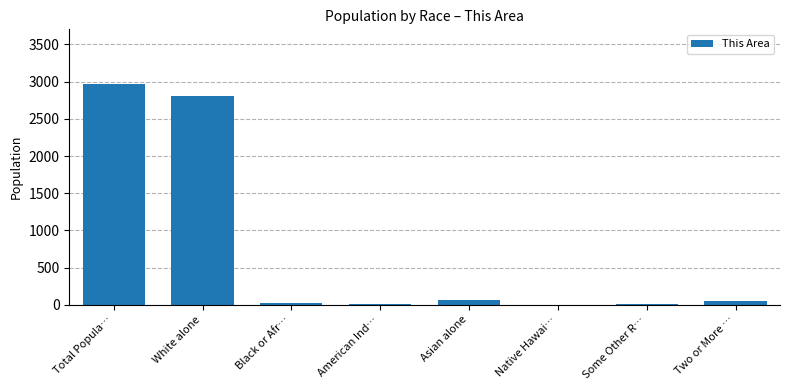

Is it true that the value at Total Popula… is 2963?

True